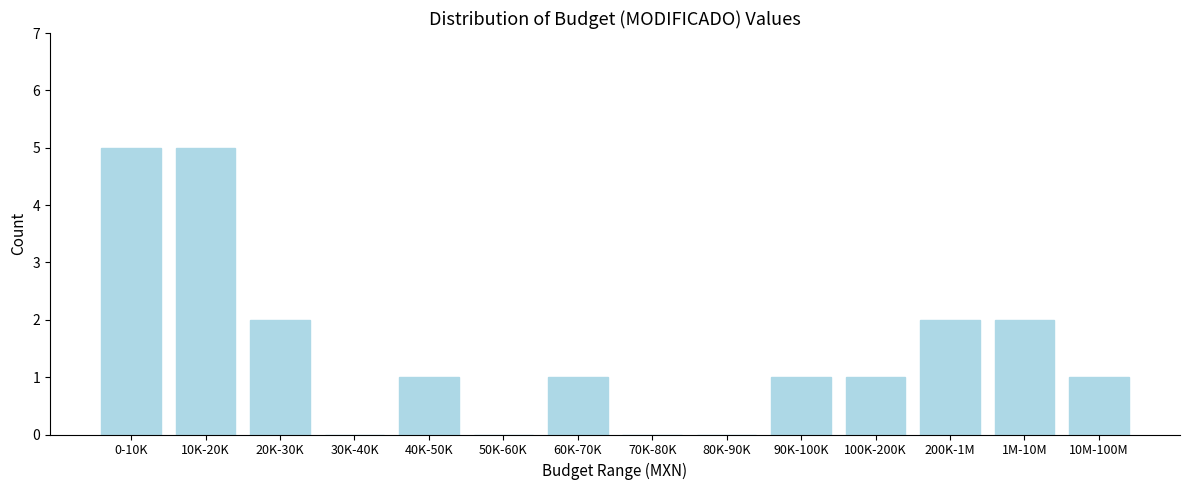

Reading right to left, what are all the values shown in this chart?

10M-100M=1	1M-10M=2	200K-1M=2	100K-200K=1	90K-100K=1	80K-90K=0	70K-80K=0	60K-70K=1	50K-60K=0	40K-50K=1	30K-40K=0	20K-30K=2	10K-20K=5	0-10K=5